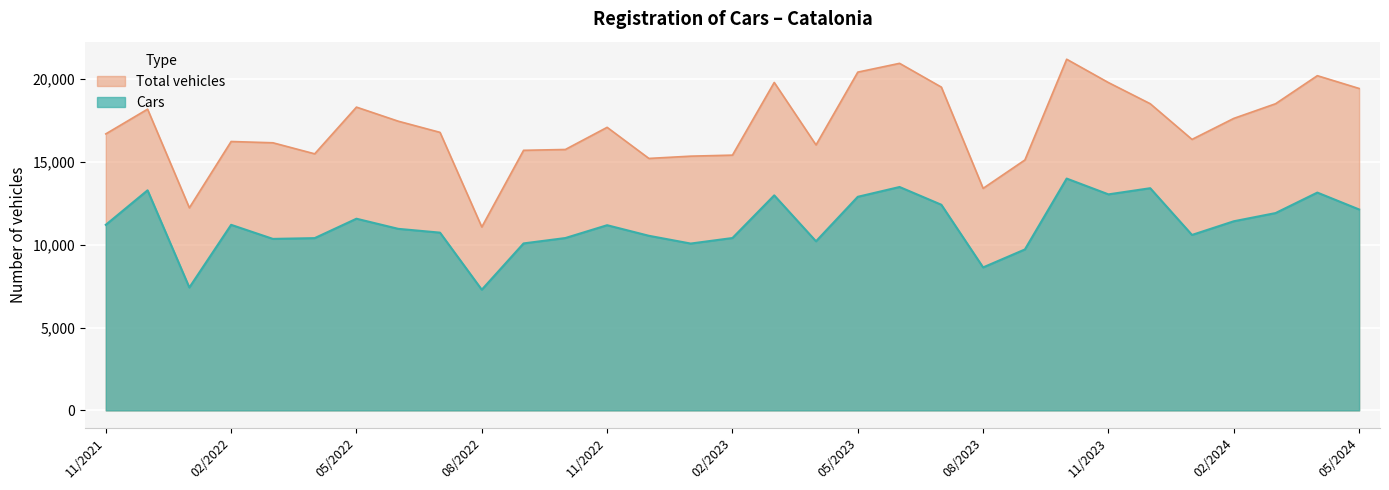

Which series changed the most between 11/2022 and 09/2022?

Total vehicles